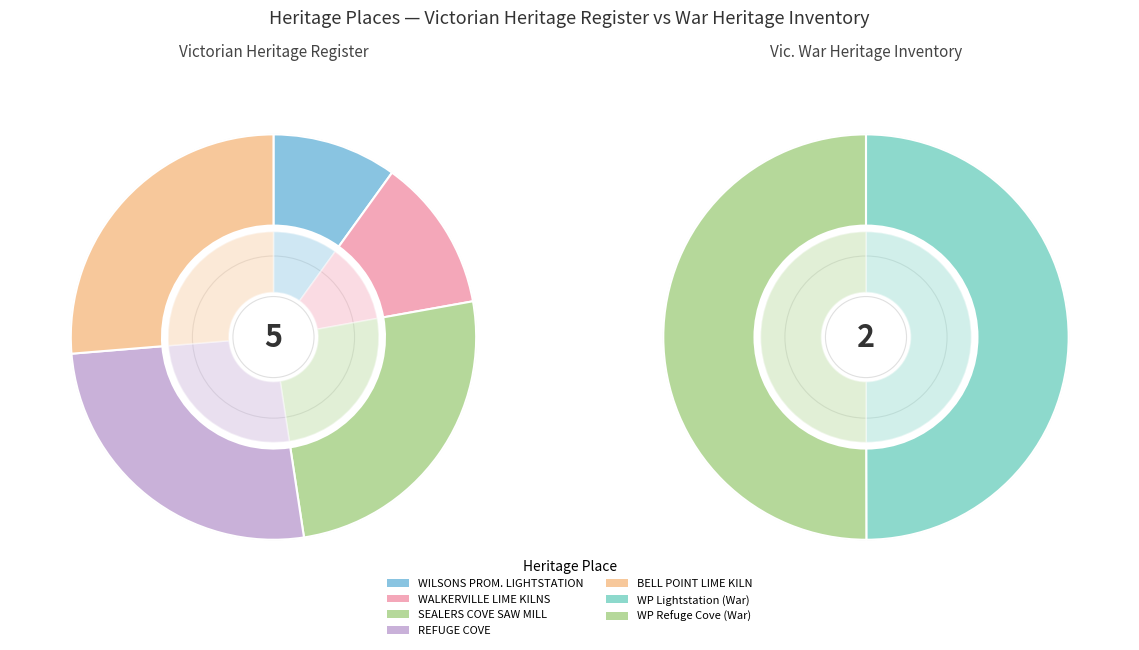

True or false: WILSONS PROMONTORY LIGHTSTATION accounts for 1% of the total.

False